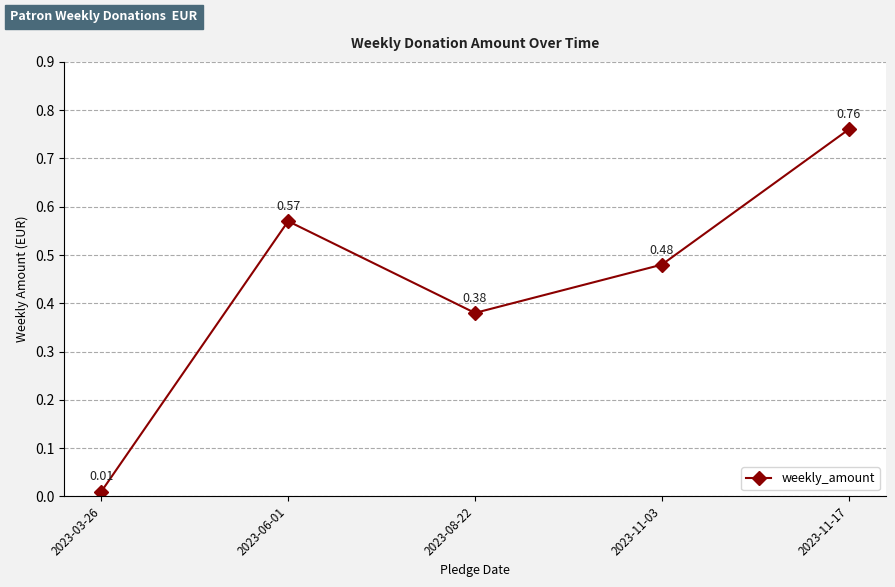

The chart shows a value of 0.2 at 2023-11-03. True or false?

False